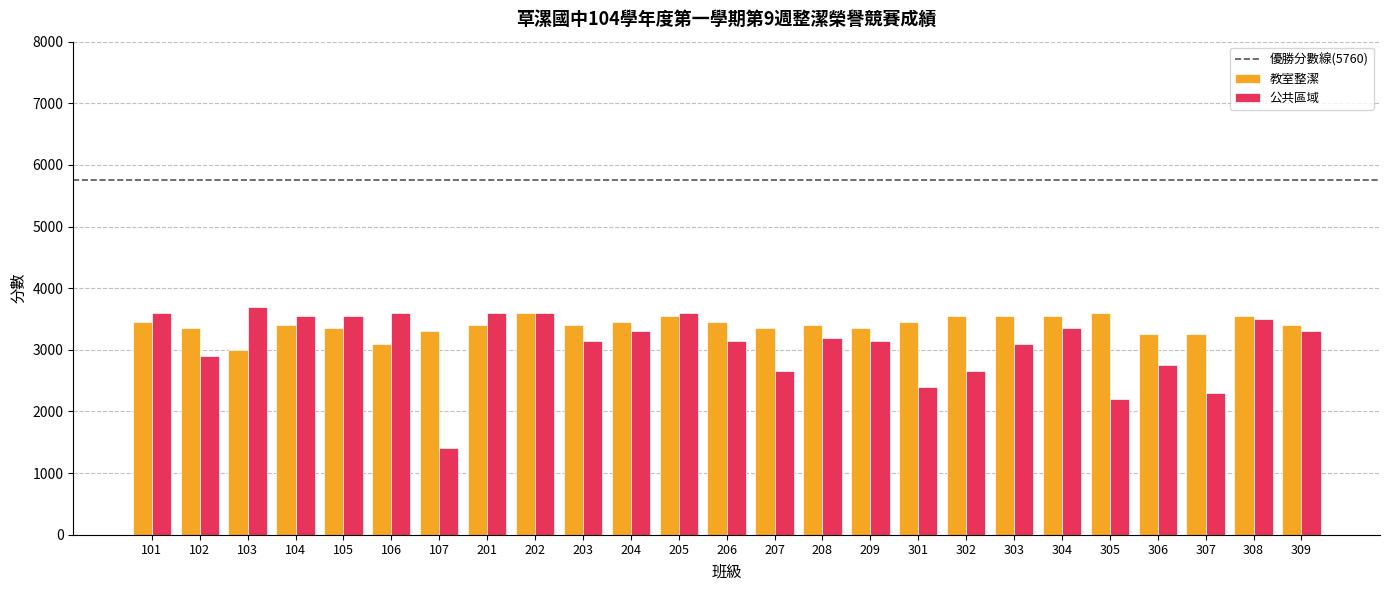

True or false: 公共區域 has a value of 3600 at 101.

True